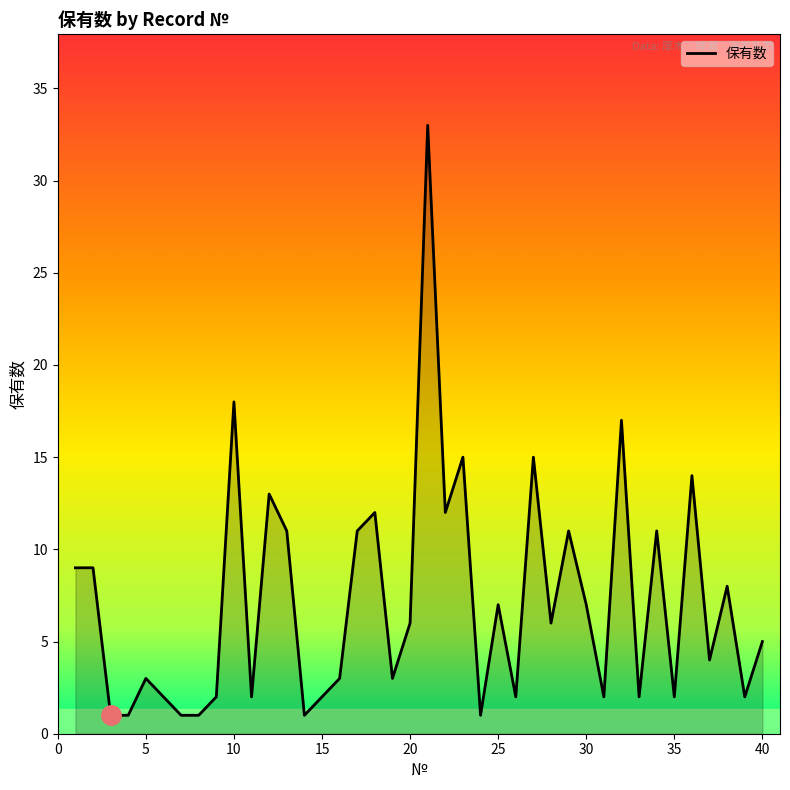

What is the difference between the maximum and minimum values?

32